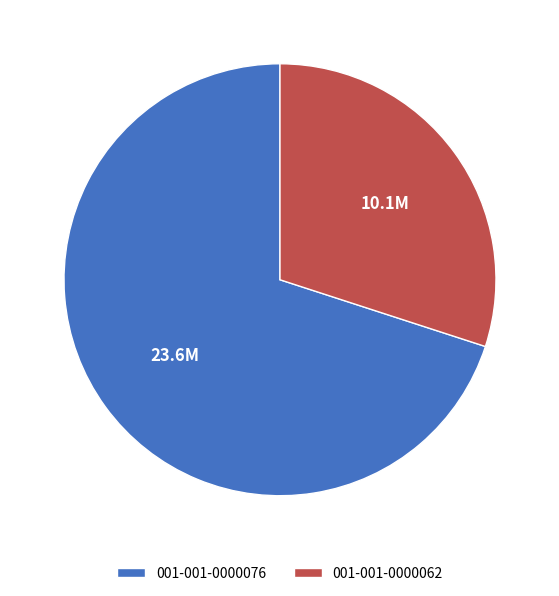

Is the sum of 001-001-0000076 and 001-001-0000062 greater than half?

Yes